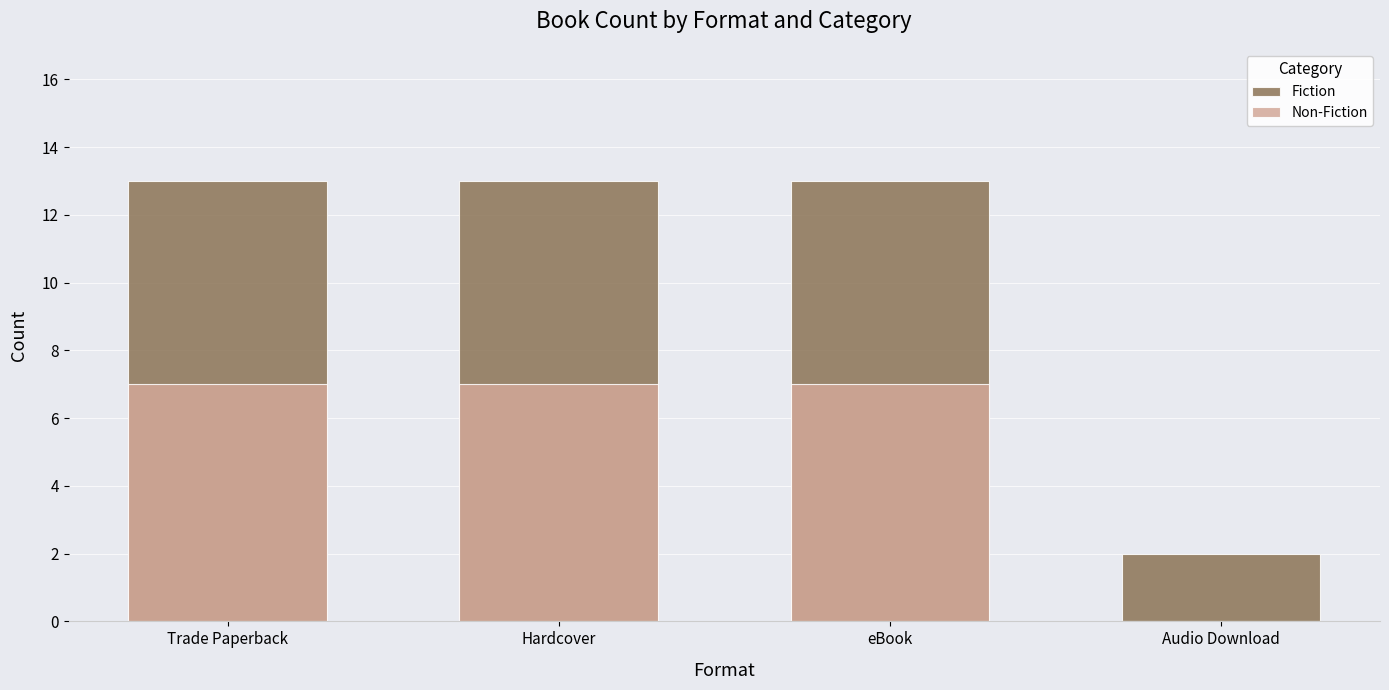

At how many categories does at least one series exceed 1?

4